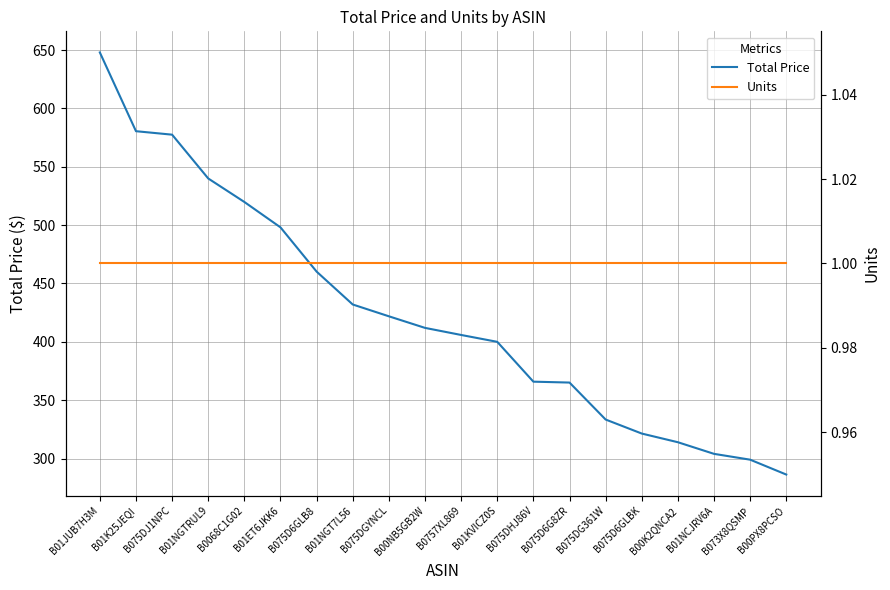

What are all the series names shown in the legend?

Total Price, Units